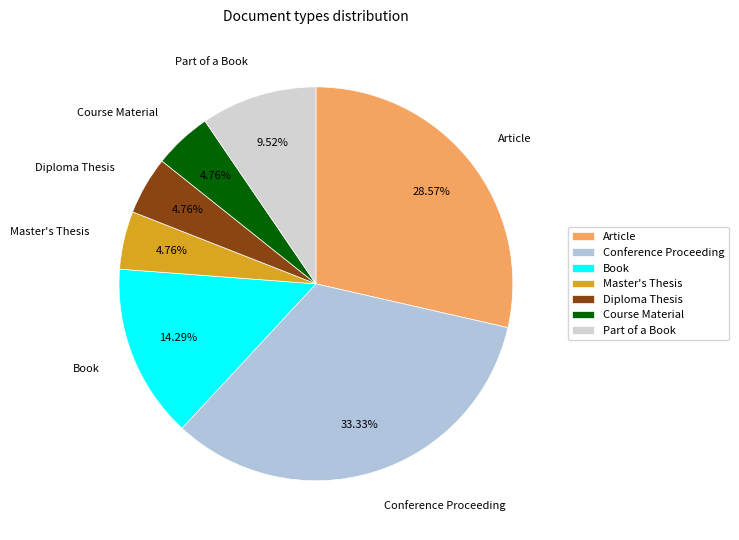

What percentage is the Part of a Book slice, to the nearest percent?

10%